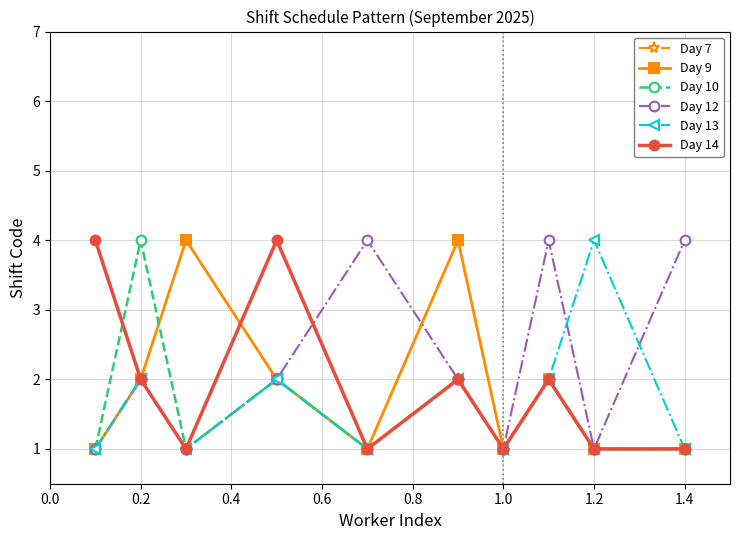

What is the average value of the Day 10 series?

2